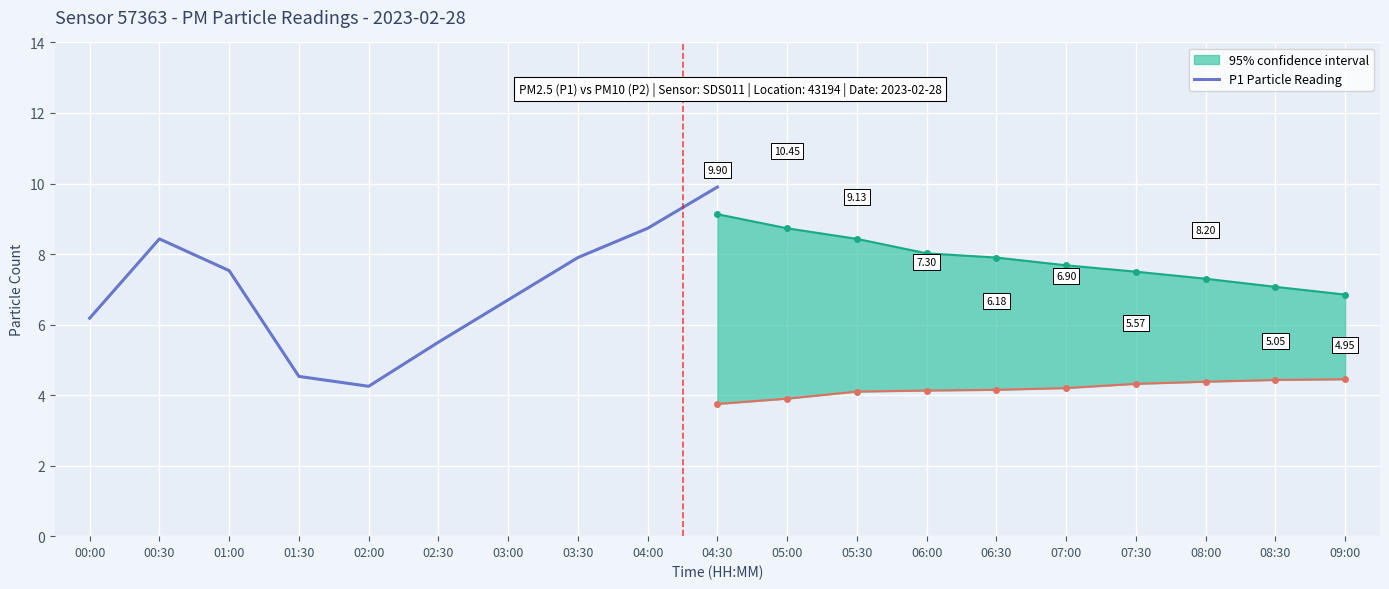

The value at 02:00 is 6.4. True or false?

False